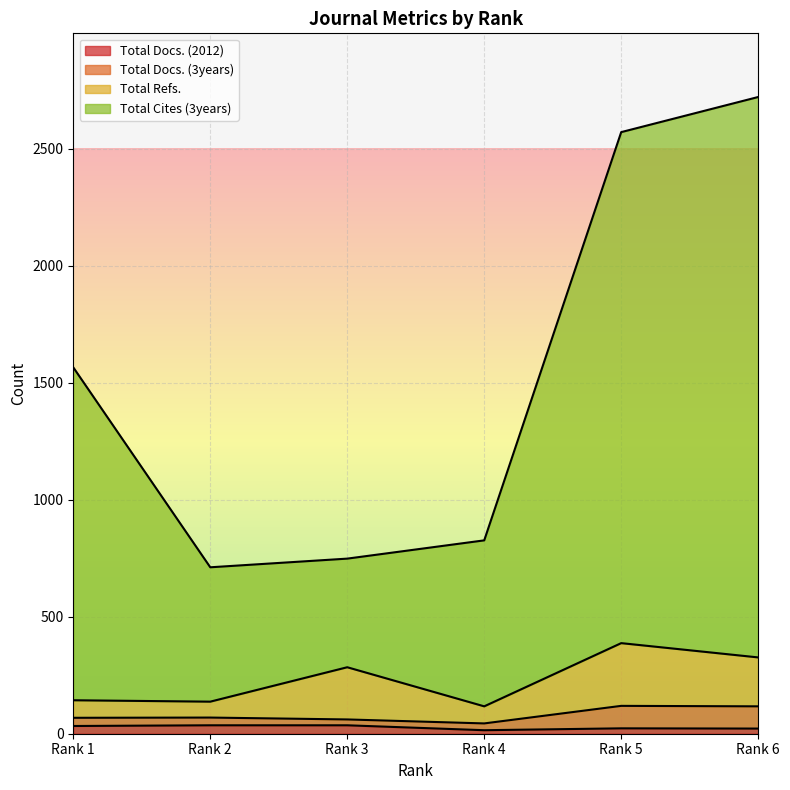

At which label does Total Docs. (2012) first exceed 33?

Rank 2